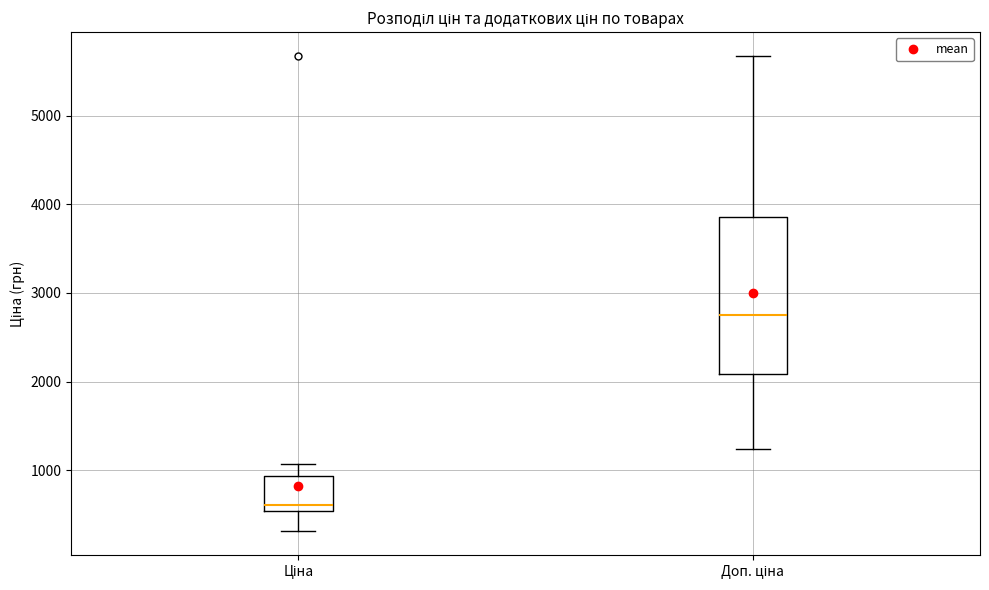

Reading left to right, transcribe this box plot: for each box, give where its median line is, the range the box spans, and where its two whiskers end, as read against the y-axis. The values are not printed on the chart, so give them approximately, as read against the axis.

Ціна: median 600, box 500 to 900, whiskers 300 to 1100
Доп. ціна: median 2700, box 2100 to 3900, whiskers 1200 to 5700